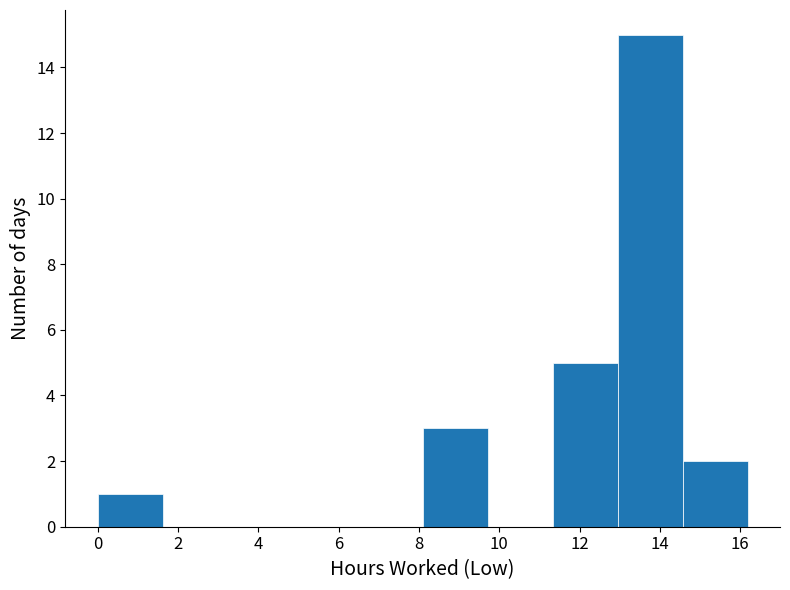

Which range on the x-axis has the tallest bar?

13.0 to 14.6